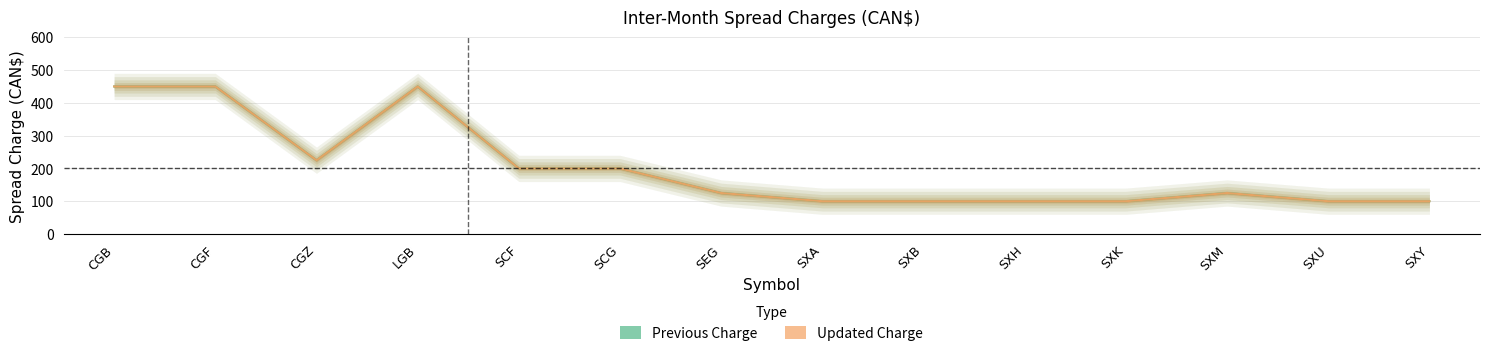

True or false: previous and updated intersect in this chart.

False